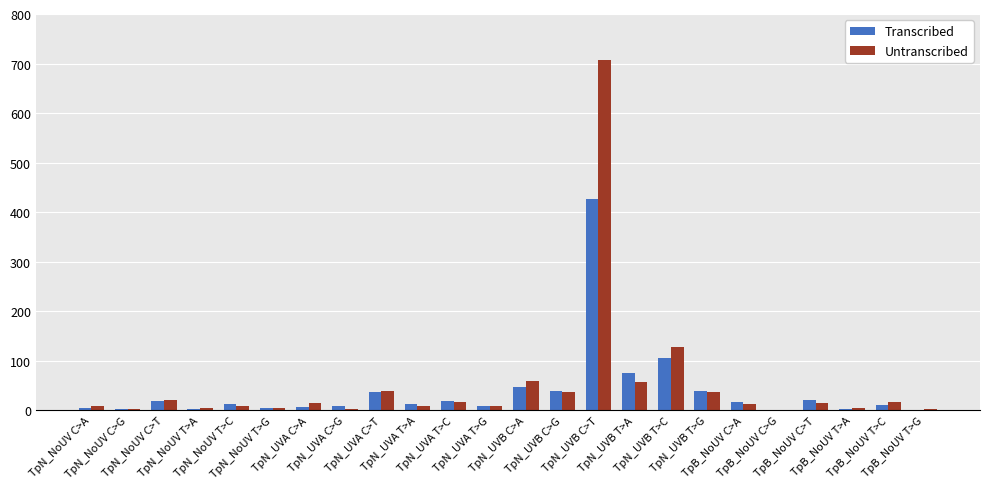

What is the maximum value for Untranscribed?

707